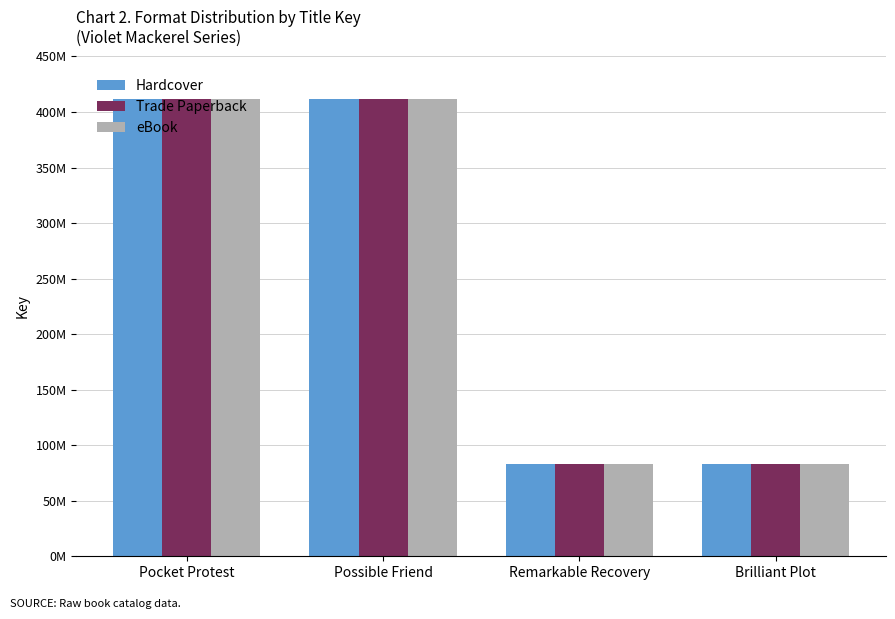

Does the chart contain any negative values?

No